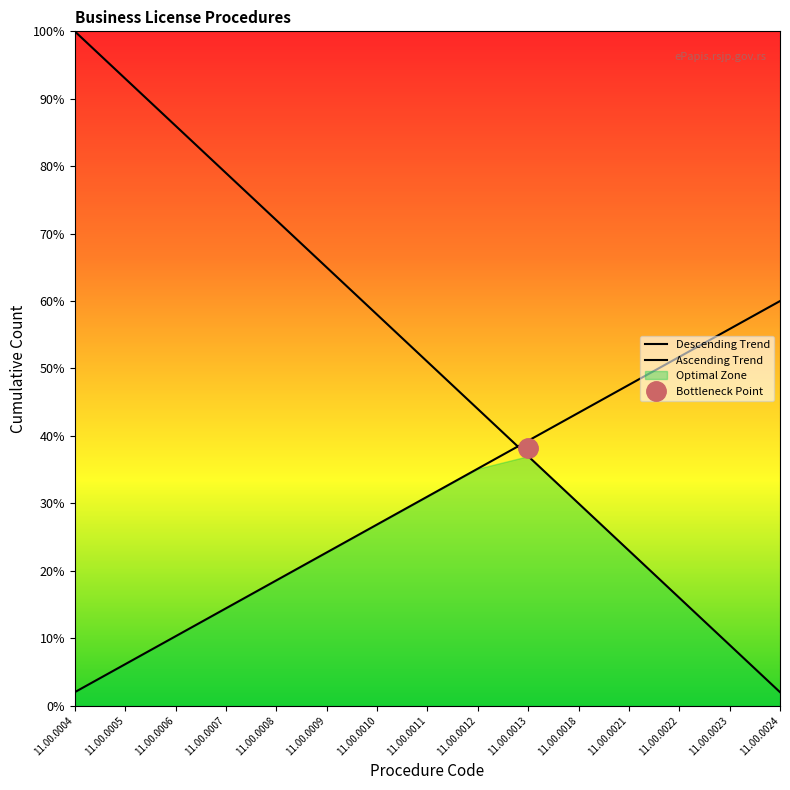

Reading right to left, what are all the values shown in this chart?

2	9	16	23	30	37	44	51	58	65	72	79	86	93	100